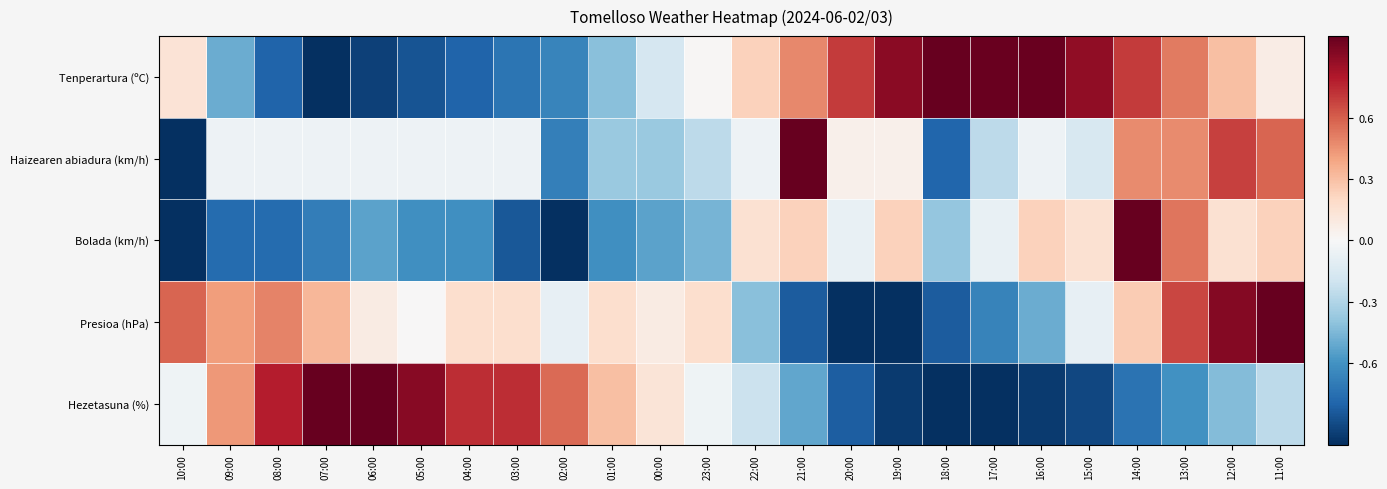

At 08:00, list the series in order from smallest to largest.

Tenperartura (ºC), Bolada (km/h), Haizearen abiadura (km/h), Presioa (hPa), Hezetasuna (%)